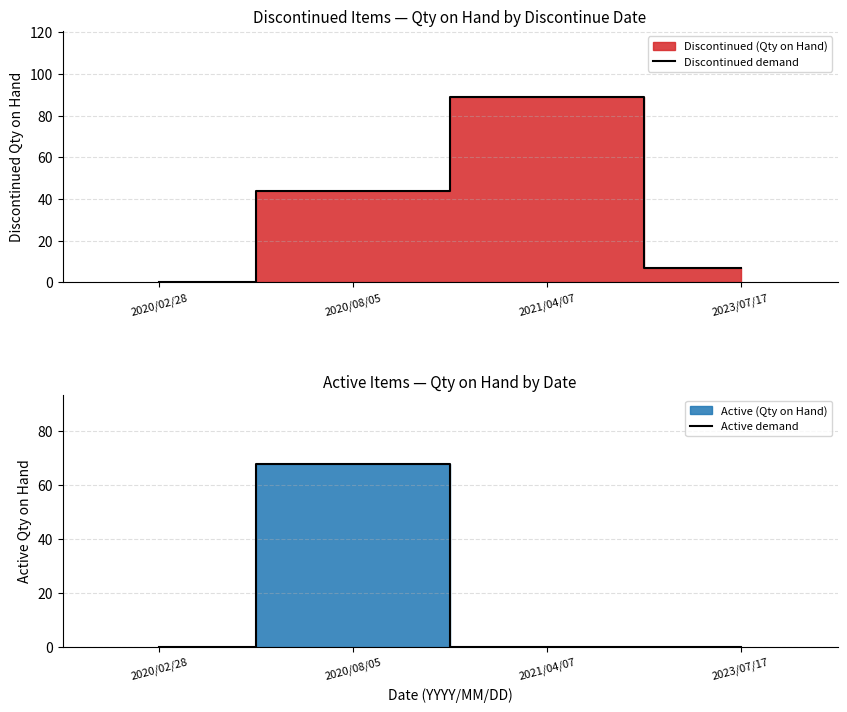

Count the number of data series in this chart.

2